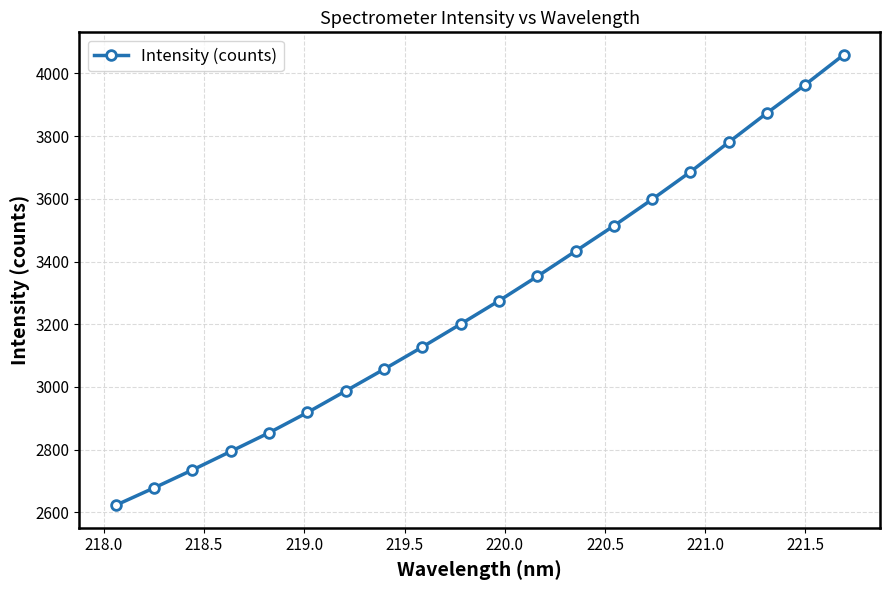

What is the greatest value displayed?

4059.0